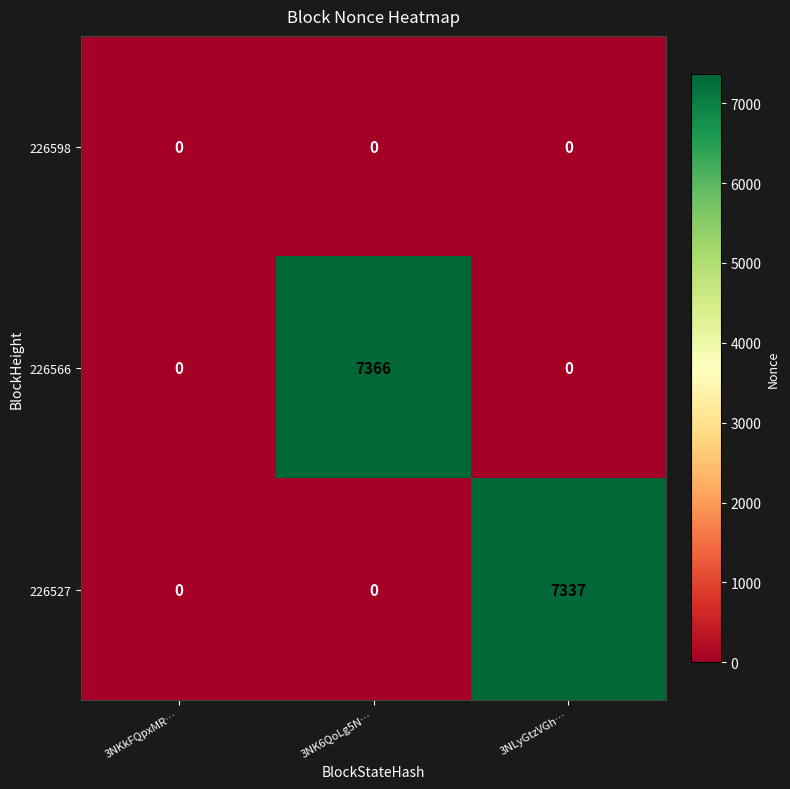

Which series changed the most between 3NK6QoLg5N… and 3NLyGtzVGh…?

226566